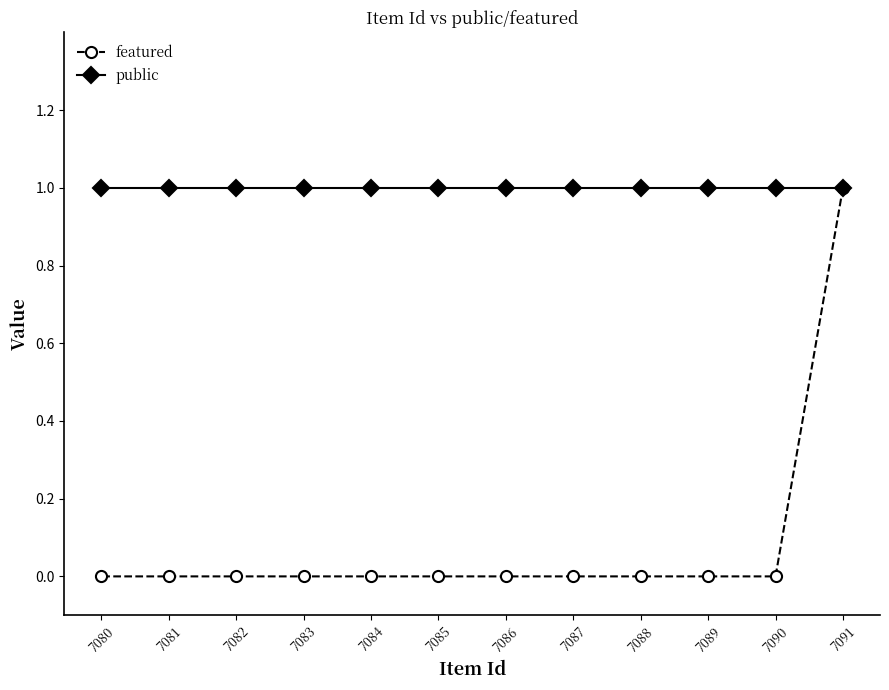

At which category does the chart reach its minimum across all series?

7090